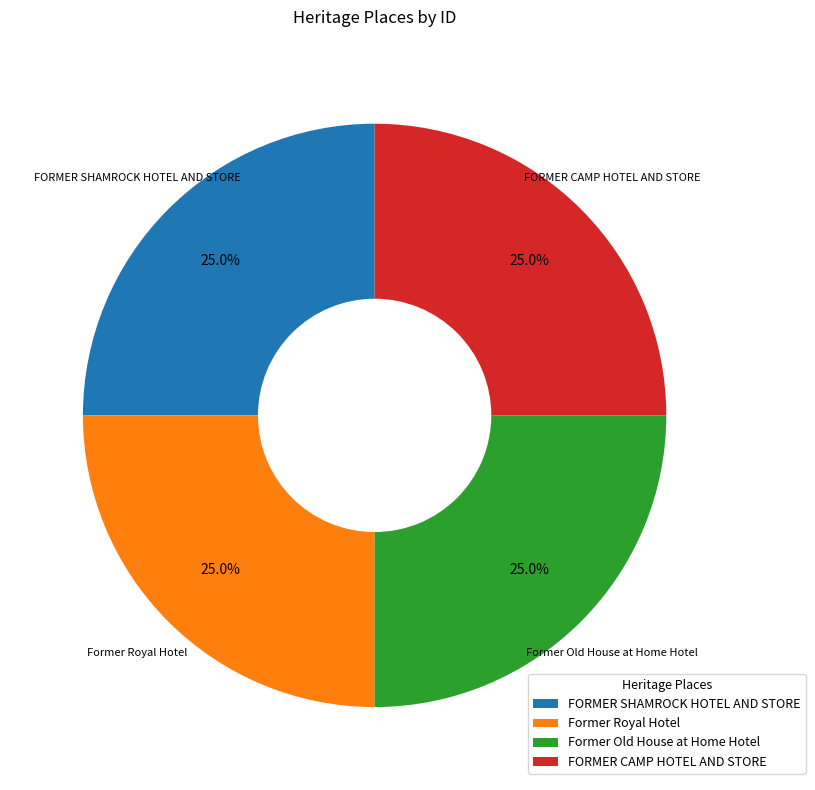

Count the number of slices in the pie.

4